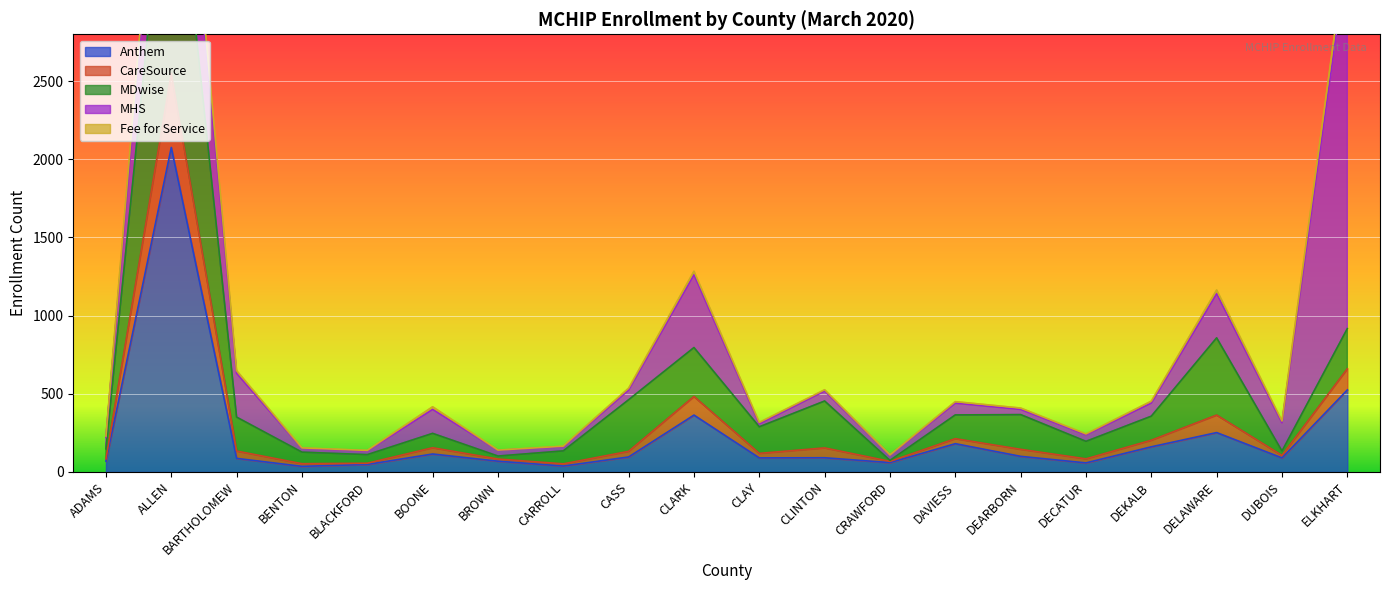

What position from the left is DEKALB?

17